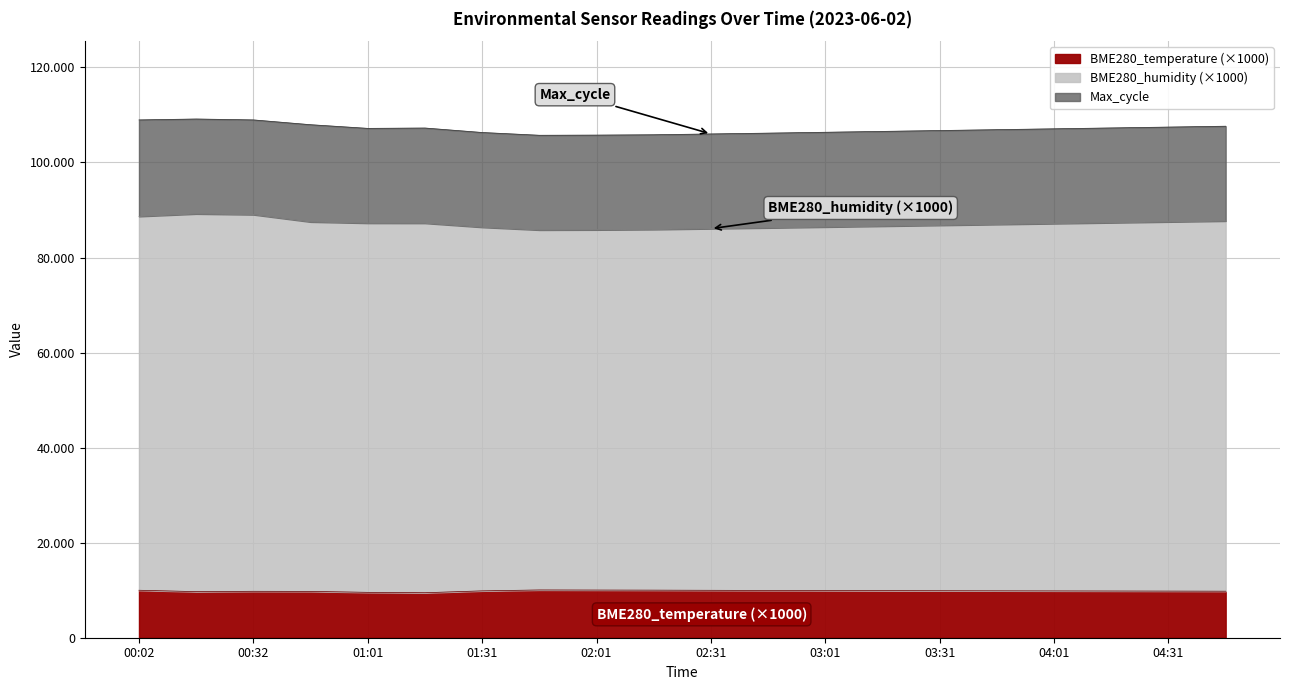

What is the sum of all BME280_temperature values?

196990